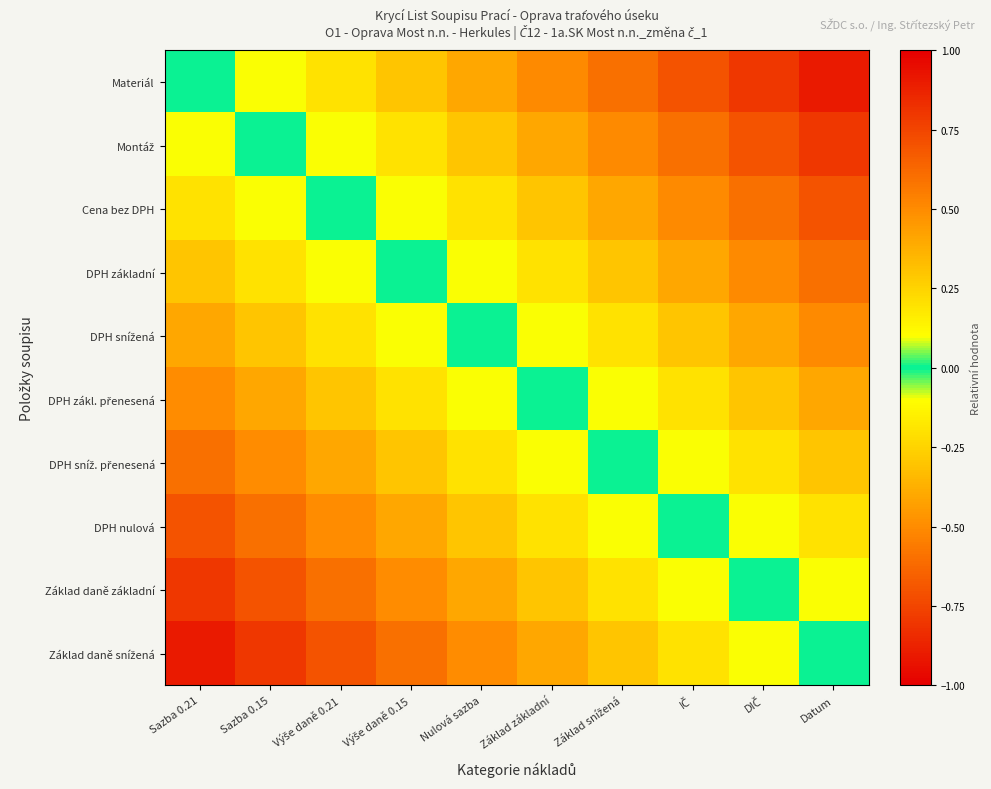

How many distinct data groups are displayed?

10